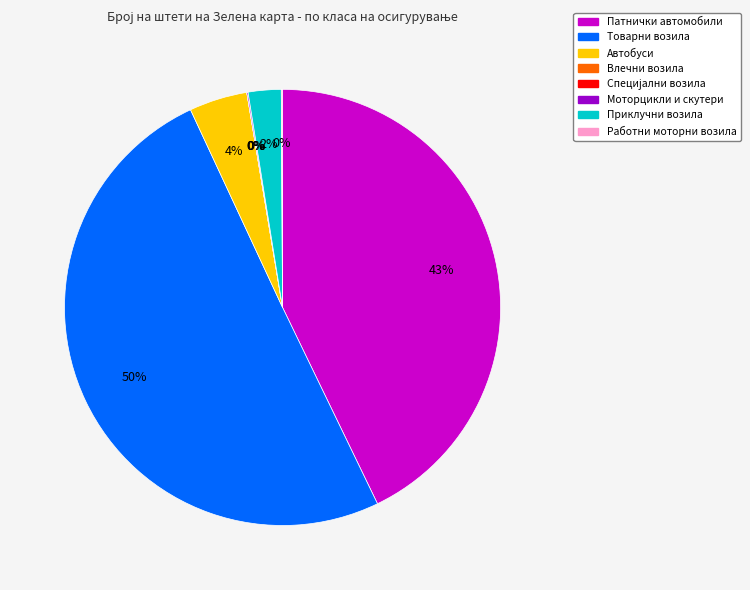

Combined, what portion of the pie is Товарни возила and Приклучни возила?

52.7%